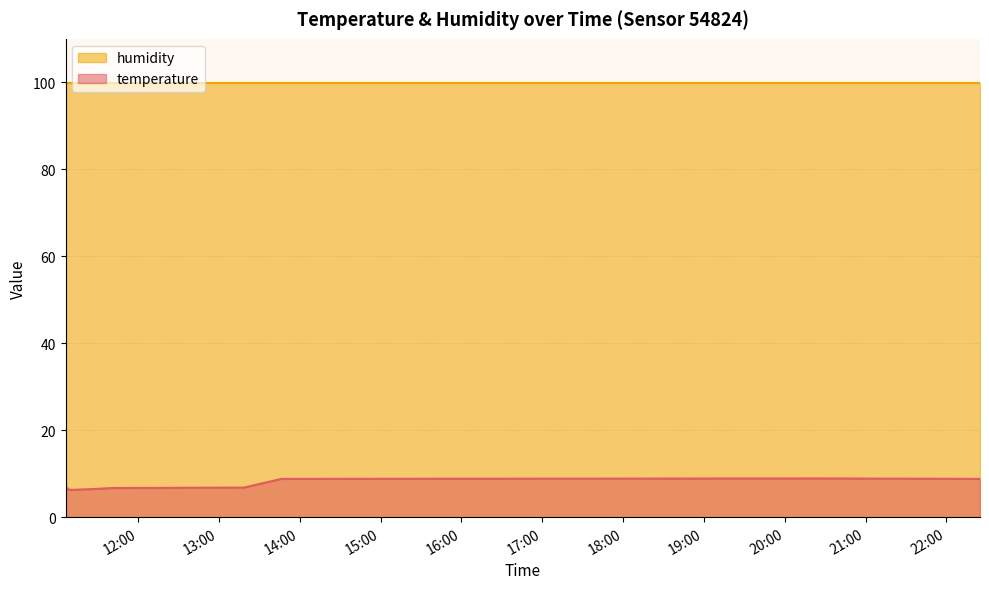

How many values are between 6 and 8?

8